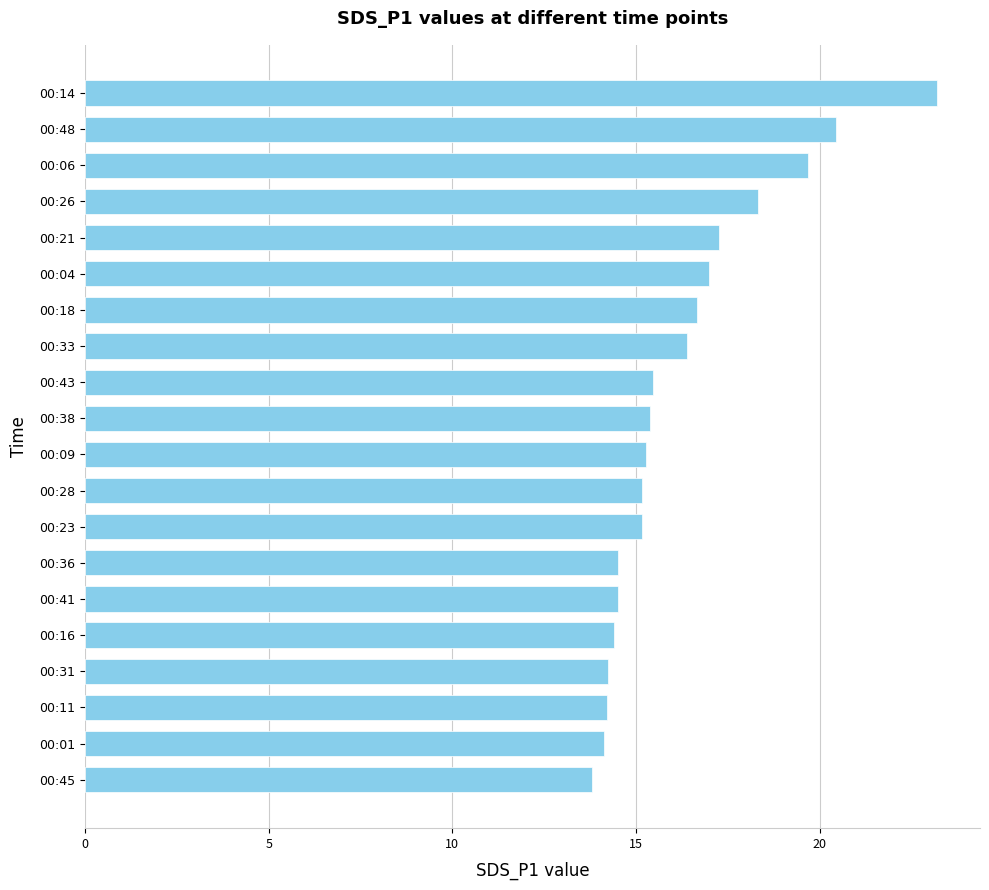

What is the ratio of the value at 00:43 to the value at 00:38?

1.0